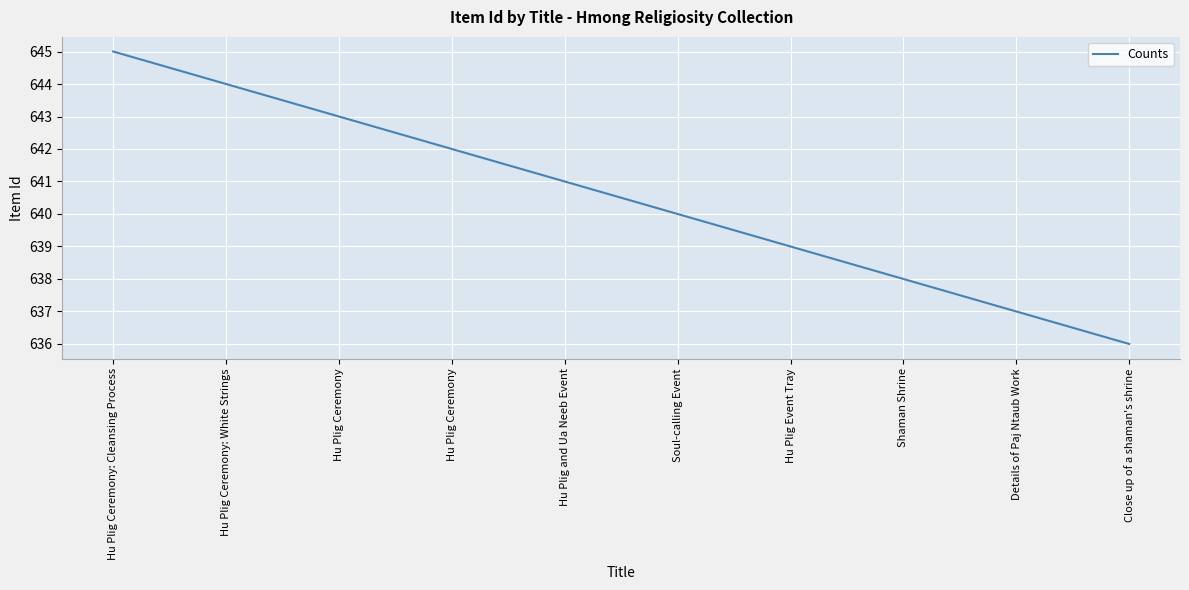

List the labels in order of value, smallest first.

Close up of a shaman's shrine, Details of Paj Ntaub Work, Shaman Shrine, Hu Plig Event Tray, Soul-calling Event, Hu Plig and Ua Neeb Event, Hu Plig Ceremony, Hu Plig Ceremony, Hu Plig Ceremony: White Strings, Hu Plig Ceremony: Cleansing Process